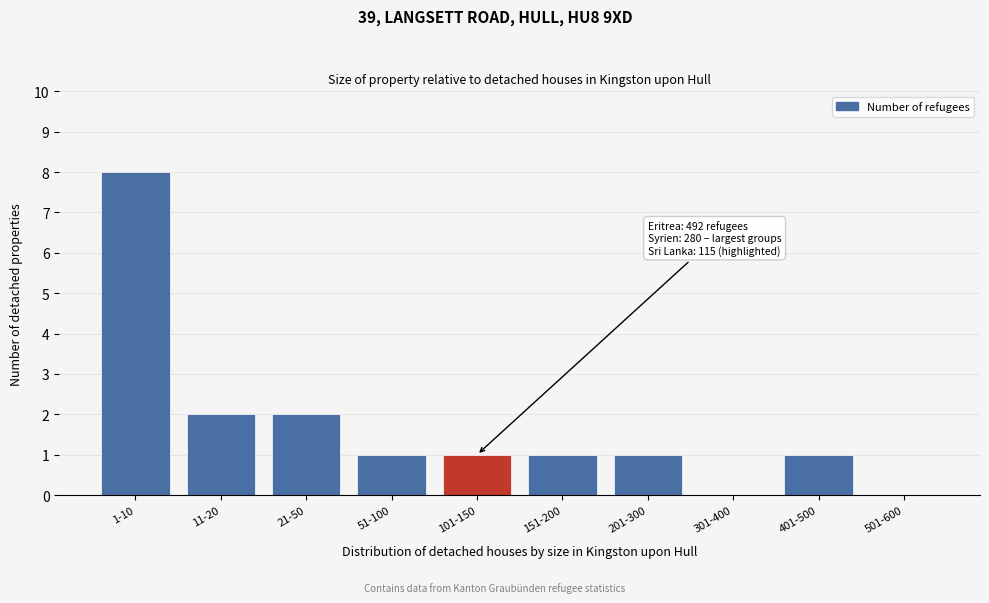

Reading right to left, what are all the values shown in this chart?

501-600=0	401-500=1	301-400=0	201-300=1	151-200=1	101-150=1	51-100=1	21-50=2	11-20=2	1-10=8